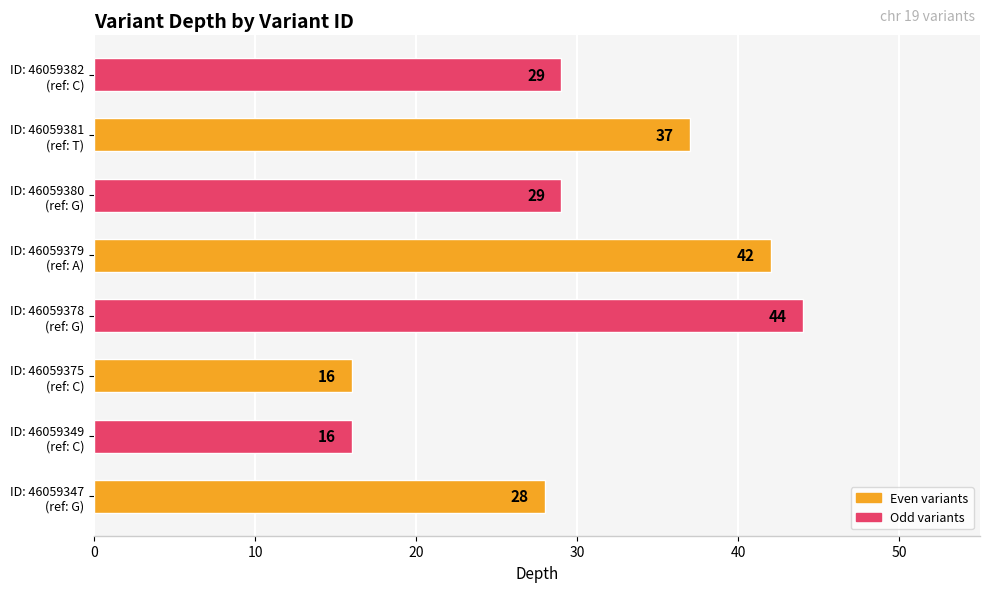

What is the greatest value displayed?

44